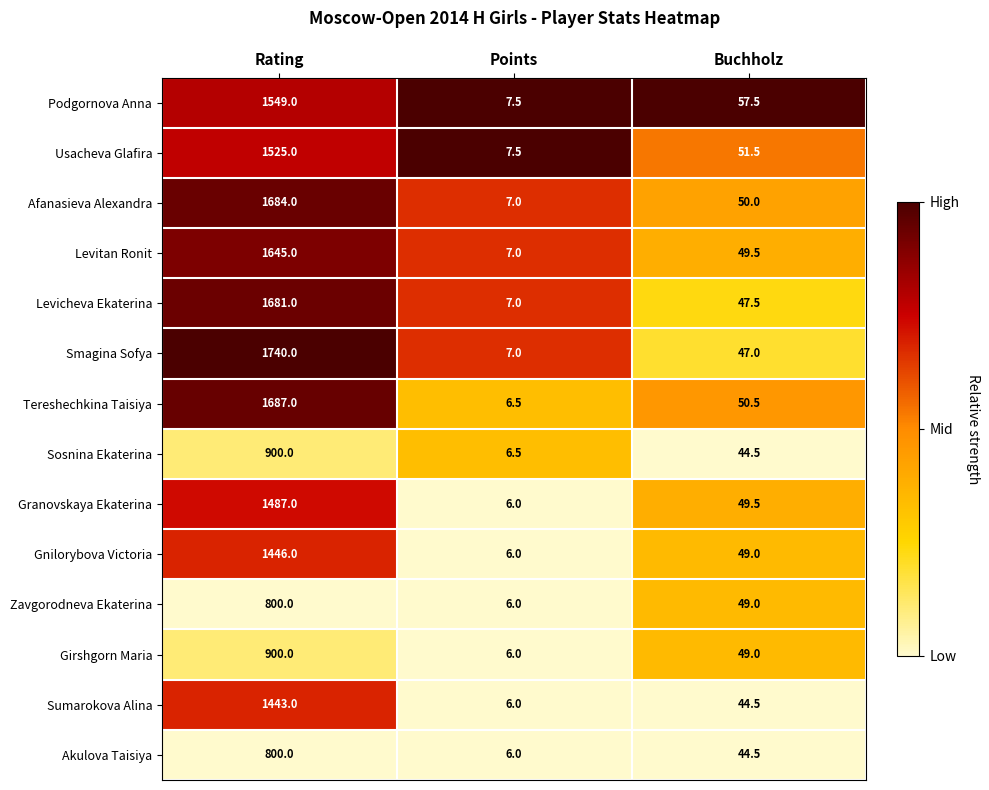

What is the difference between the second highest and minimum values in the Afanasieva Alexandra series?

43.0